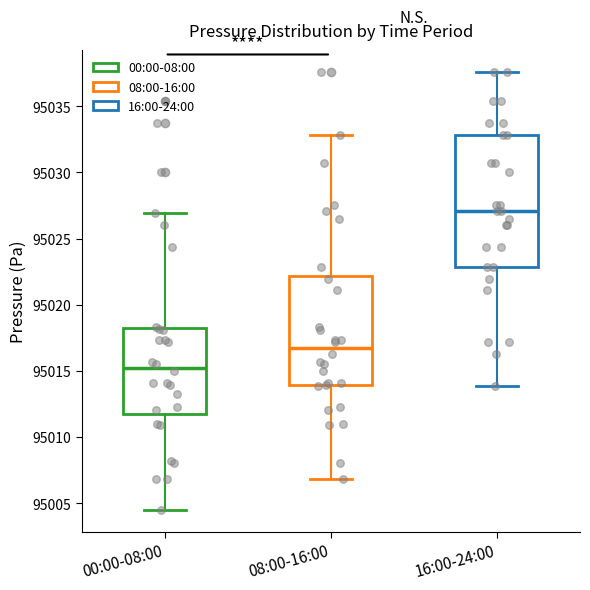

Where is the upper edge of the box for 16:00-24:00 on the y-axis? The values are not printed on the chart, so give them approximately, as read against the axis.

95033.0